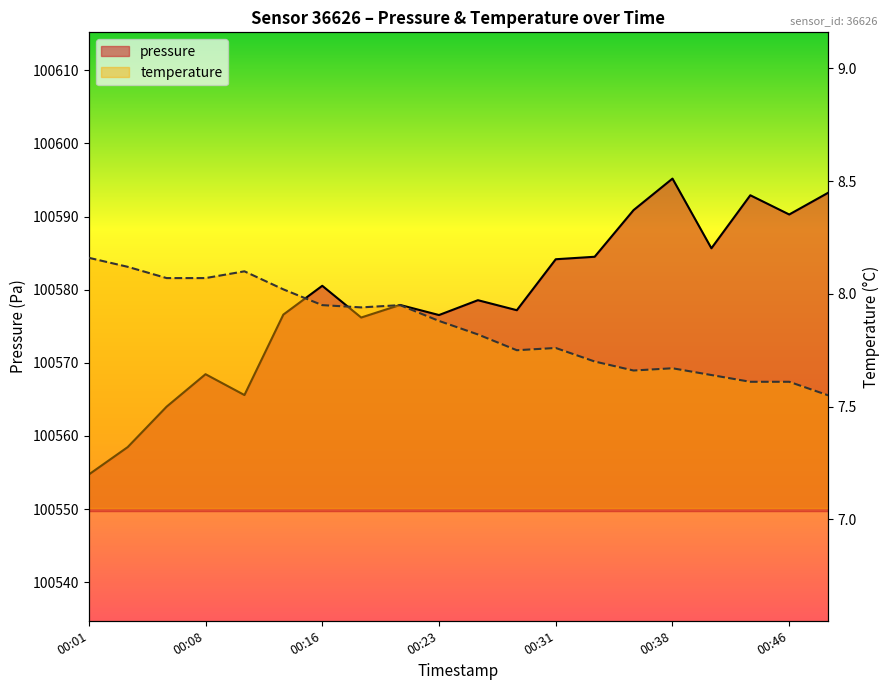

Where is pressure nearest to the value 100574?

00:18